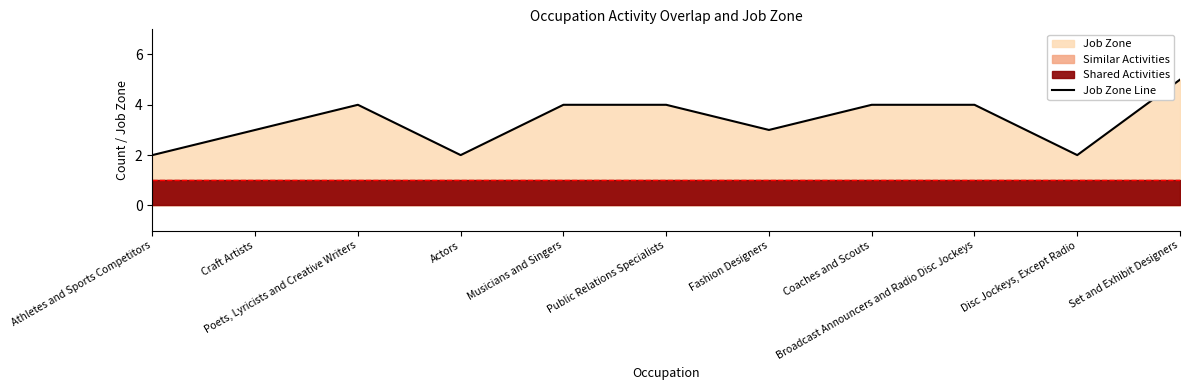

What is the change in value from Poets, Lyricists and Creative Writers to Disc Jockeys, Except Radio?

-2